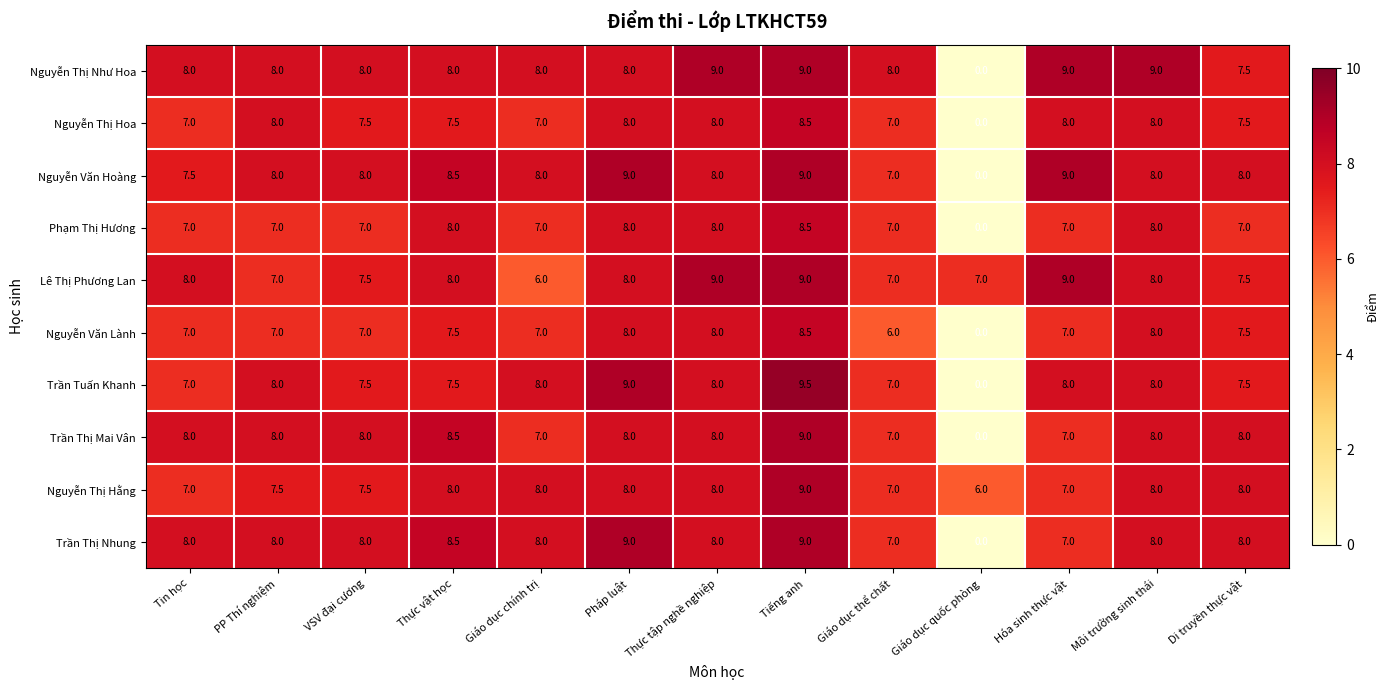

Which series changed the most between Giáo dục thể chất and Di truyền thực vật?

Nguyễn Văn Lành